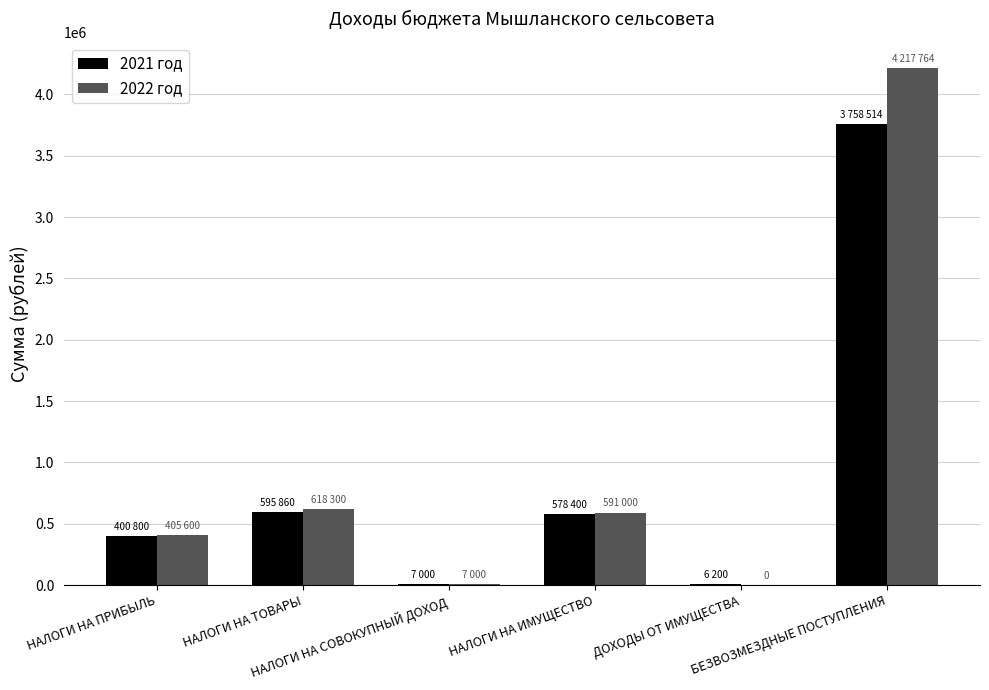

The value of 2022 год at НАЛОГИ НА ПРИБЫЛЬ is 99379. True or false?

False